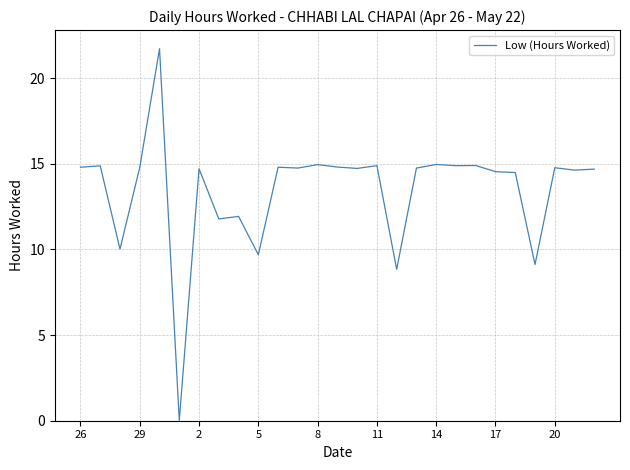

What is the difference between the maximum and minimum values?

21.7